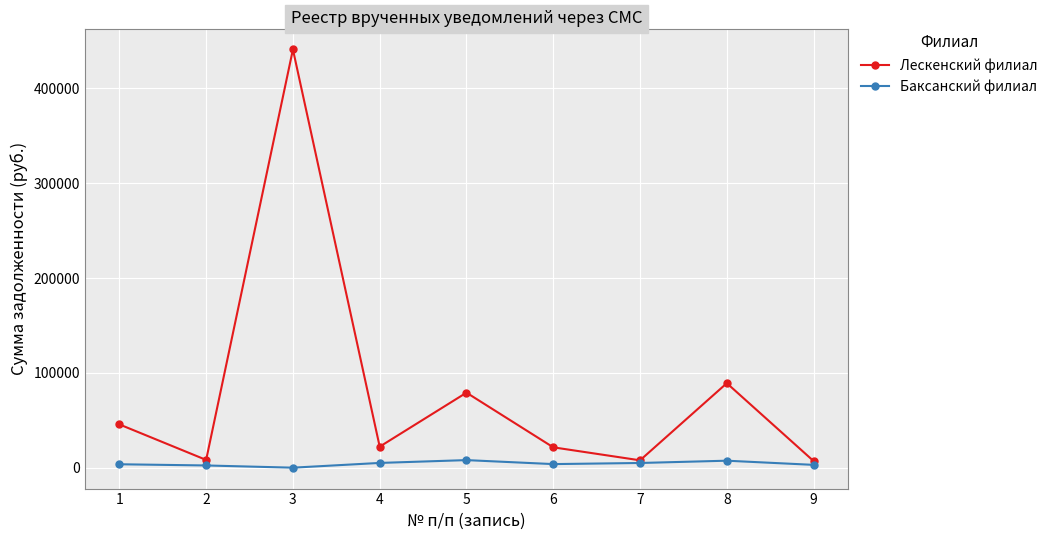

True or false: Лескенский филиал has a value of 8261.0 at 2.

True